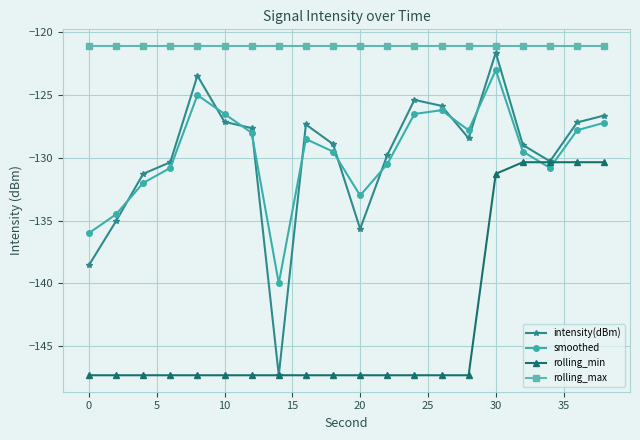

What is the value of the smoothed point at the 3rd from the left?

-132.0